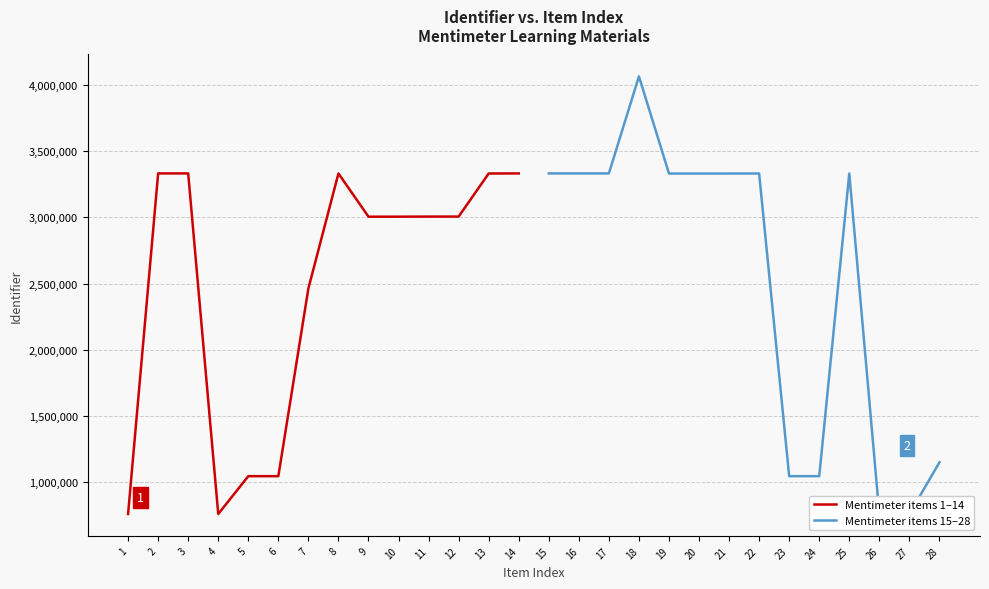

What is the lowest value of the Mentimeter items 1–14 series?

756373